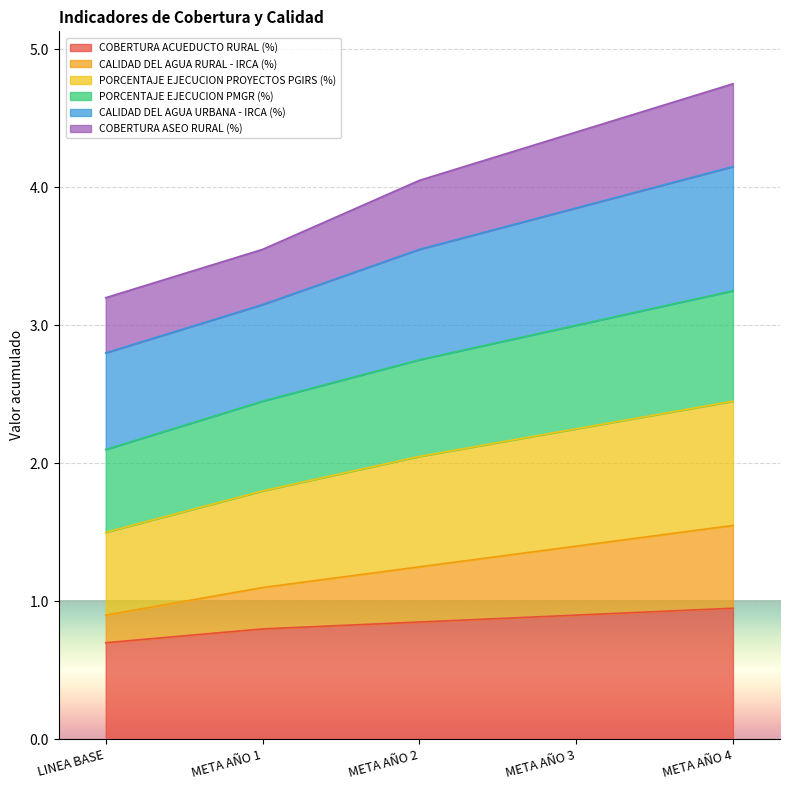

What is the total value across all series at META AÑO 3?

4.4